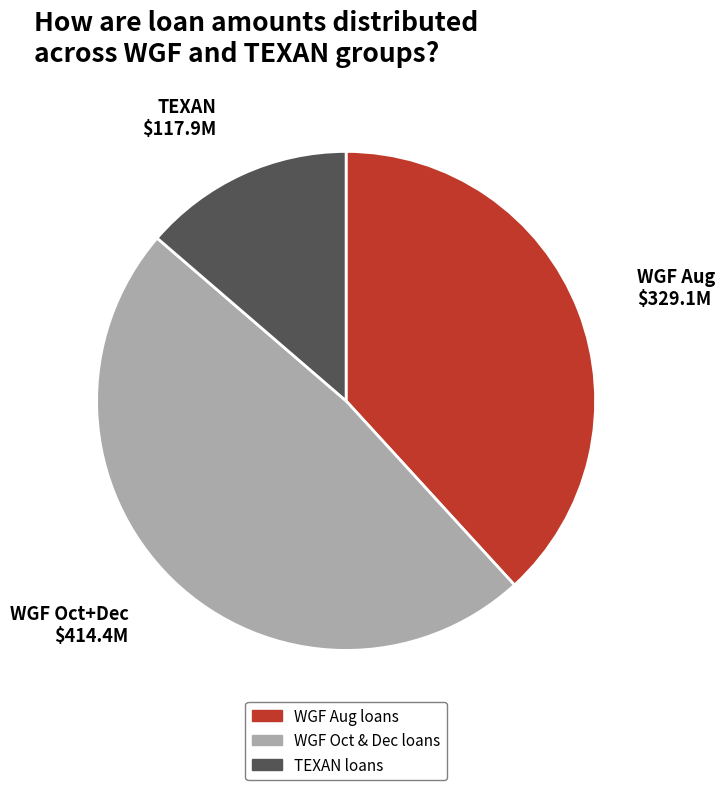

Is there any slice that represents more than half of the pie?

No